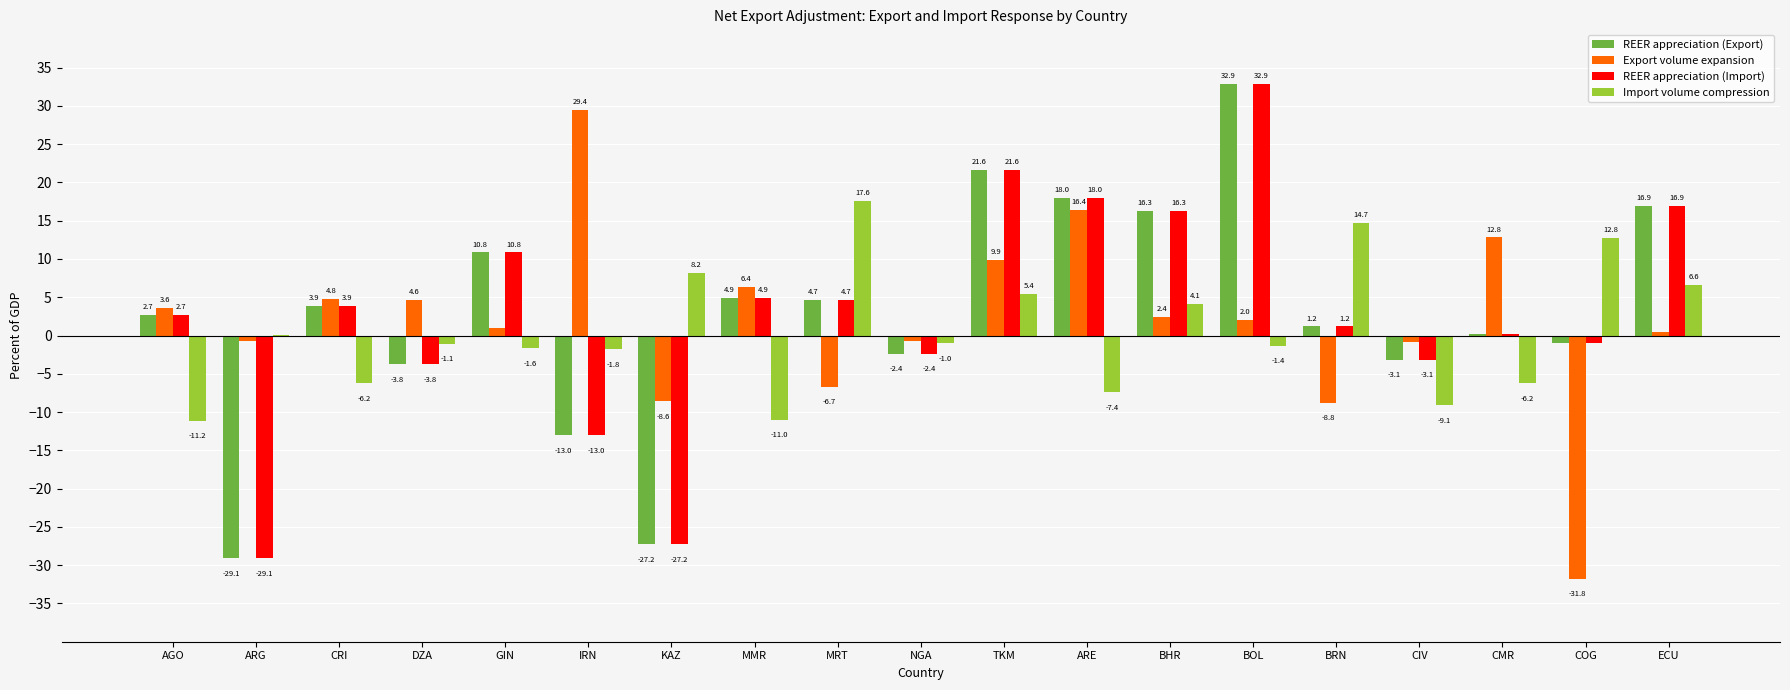

What is the total value across all series at ECU?

40.9